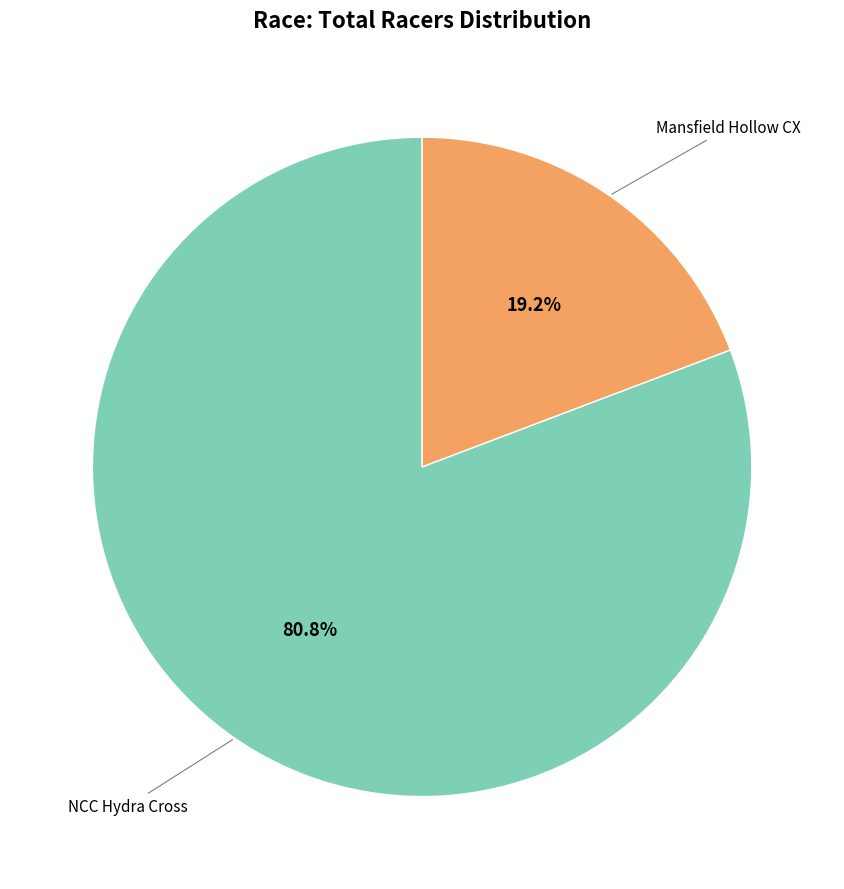

What percentage do Mansfield Hollow CX and NCC Hydra Cross together represent?

100.0%